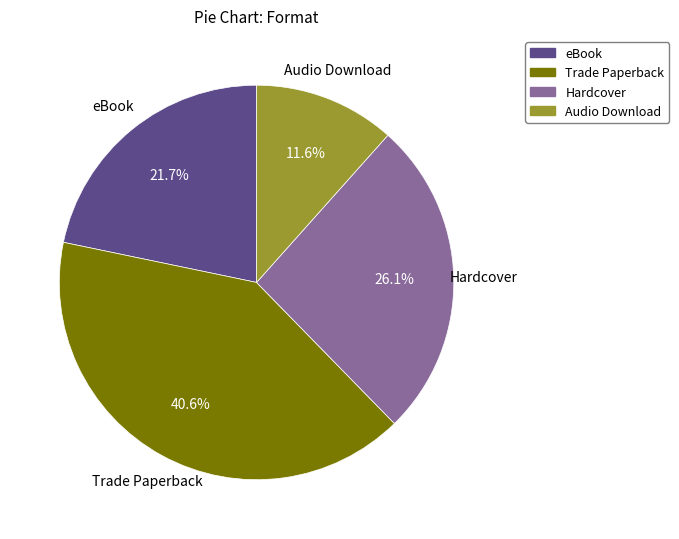

How many slices are in this pie chart?

4